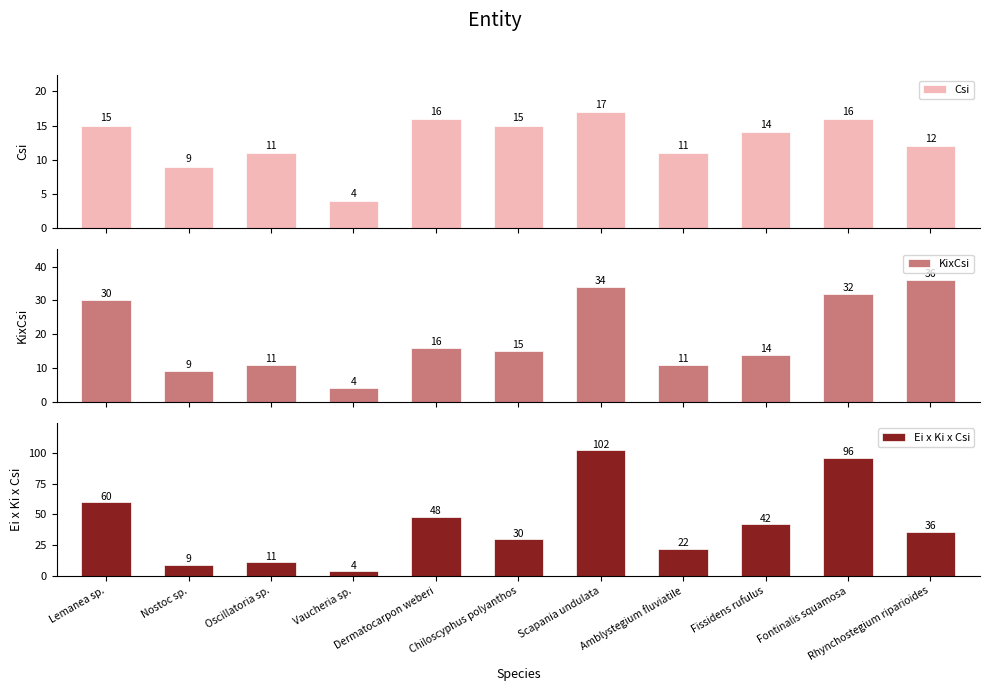

Is it true that Csi equals 14 at Fissidens rufulus?

True